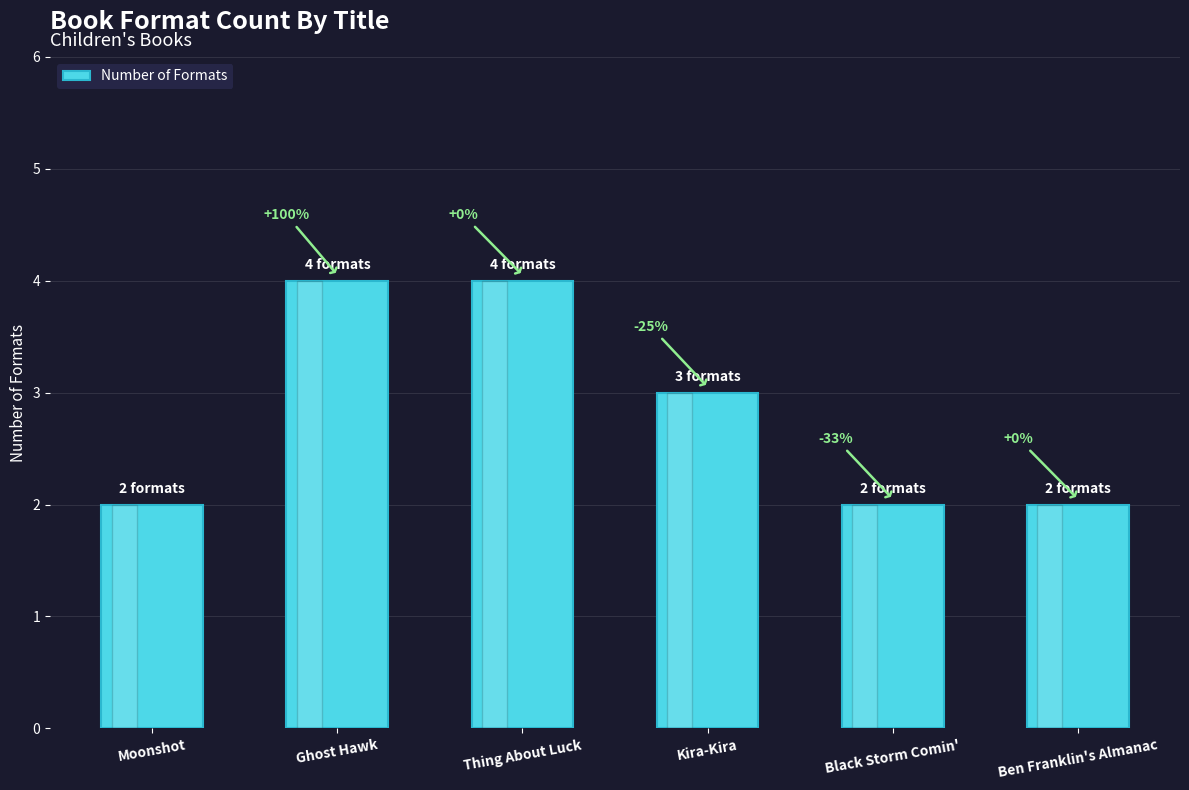

Reading right to left, extract all data points from this chart.

Ben Franklin's Almanac=2	Black Storm Comin'=2	Kira-Kira=3	Thing About Luck=4	Ghost Hawk=4	Moonshot=2